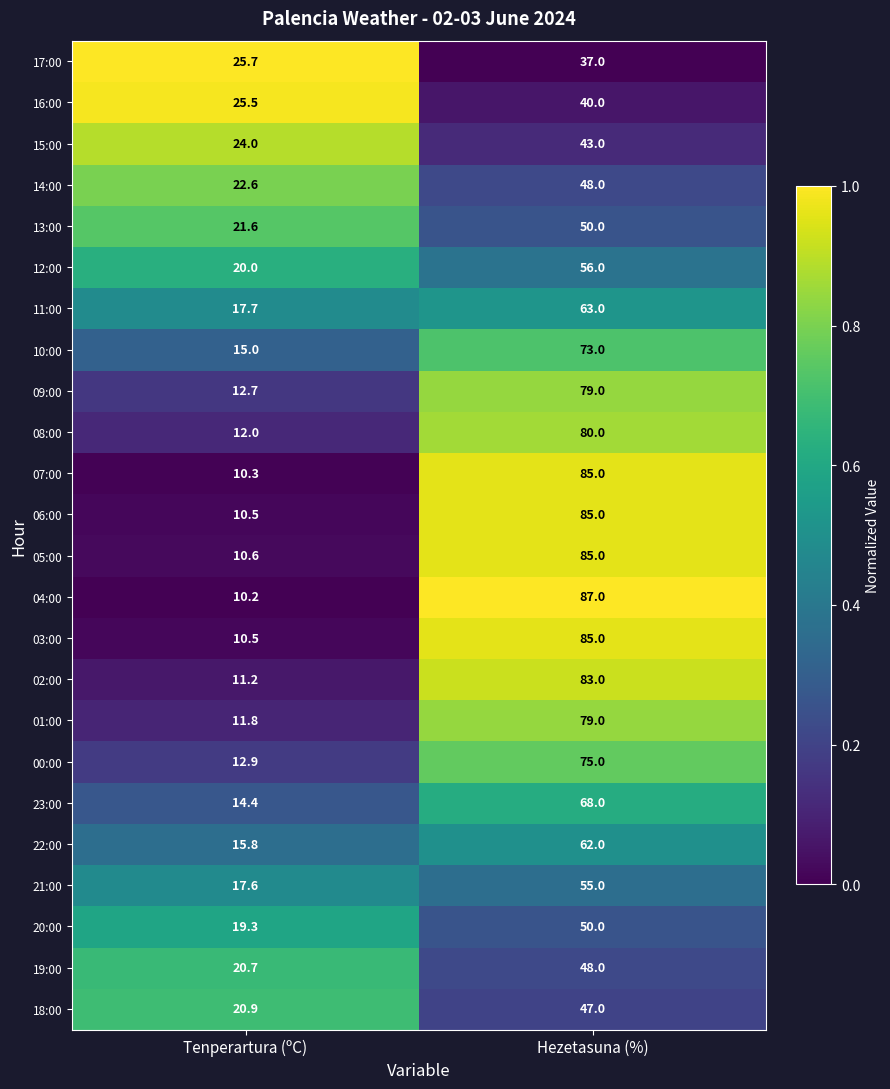

What is the average value of the 16:00 series?

32.8